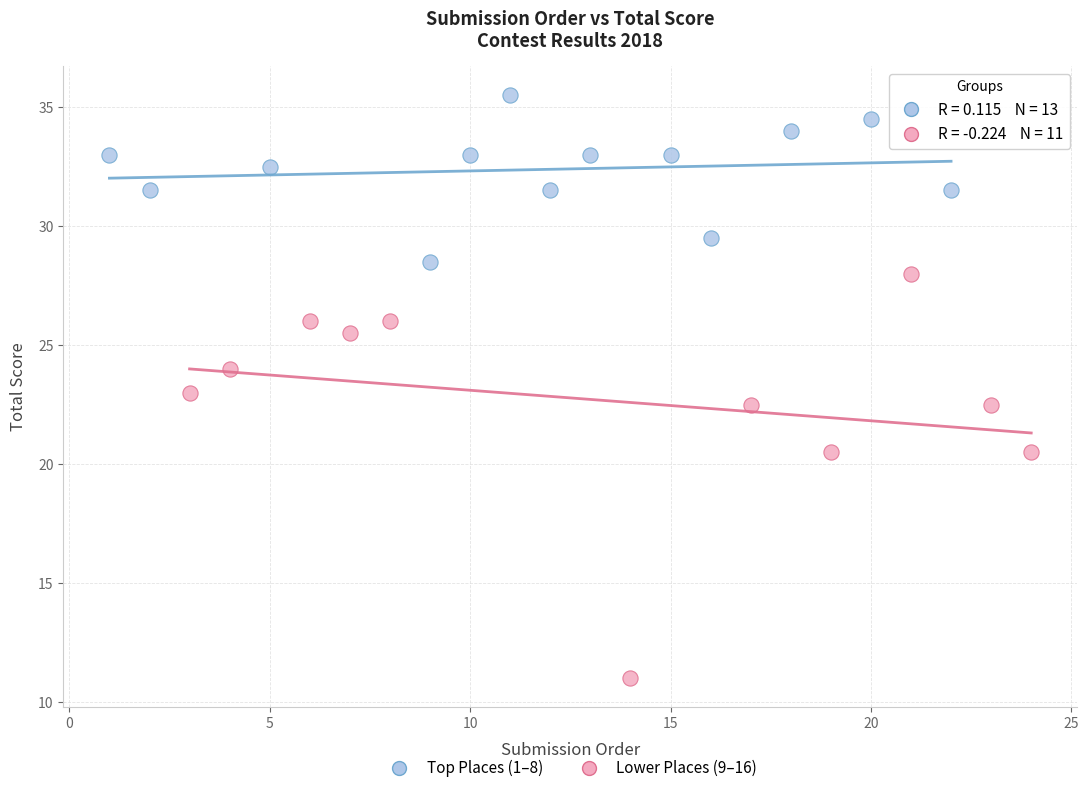

Which series reaches the maximum Y coordinate?

Top Places (1–8)